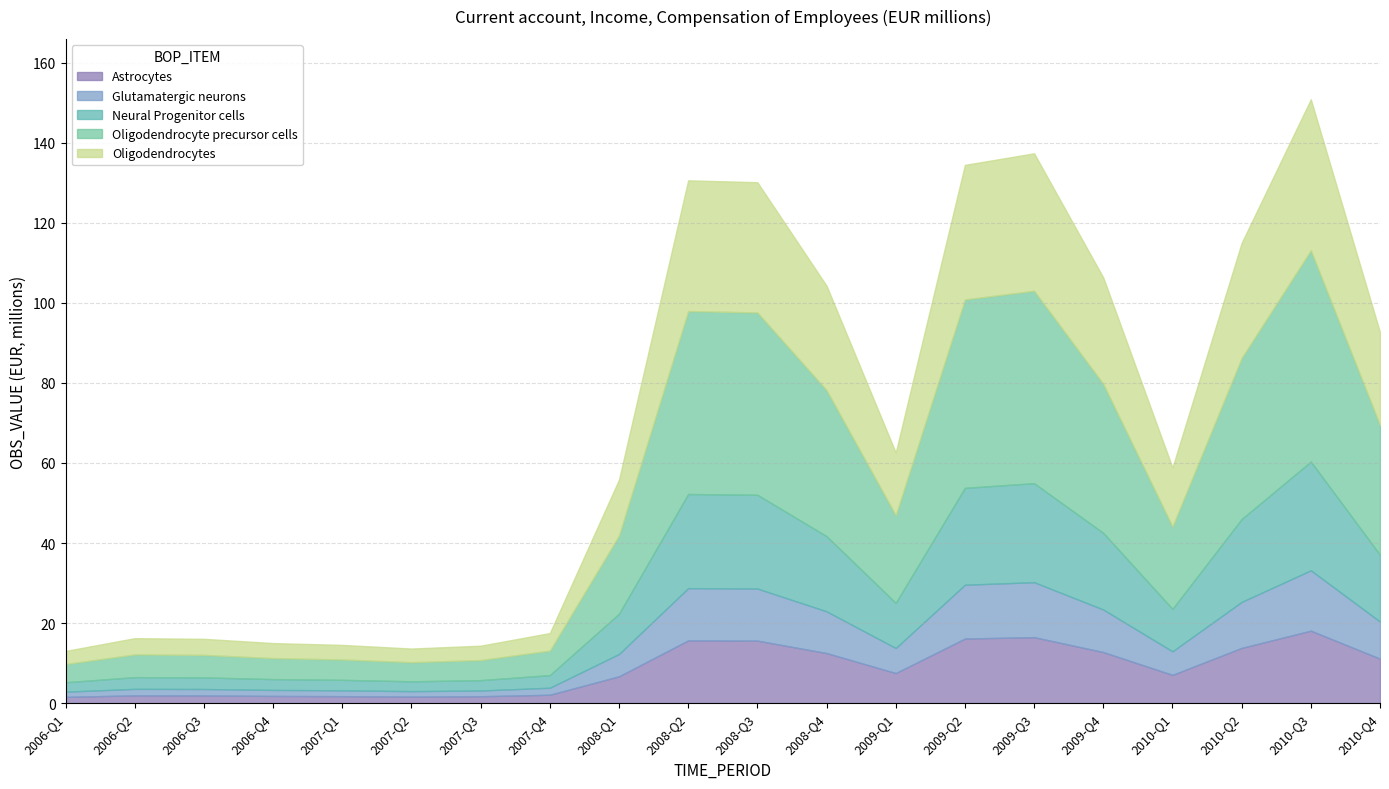

How many lines are shown in the chart?

5